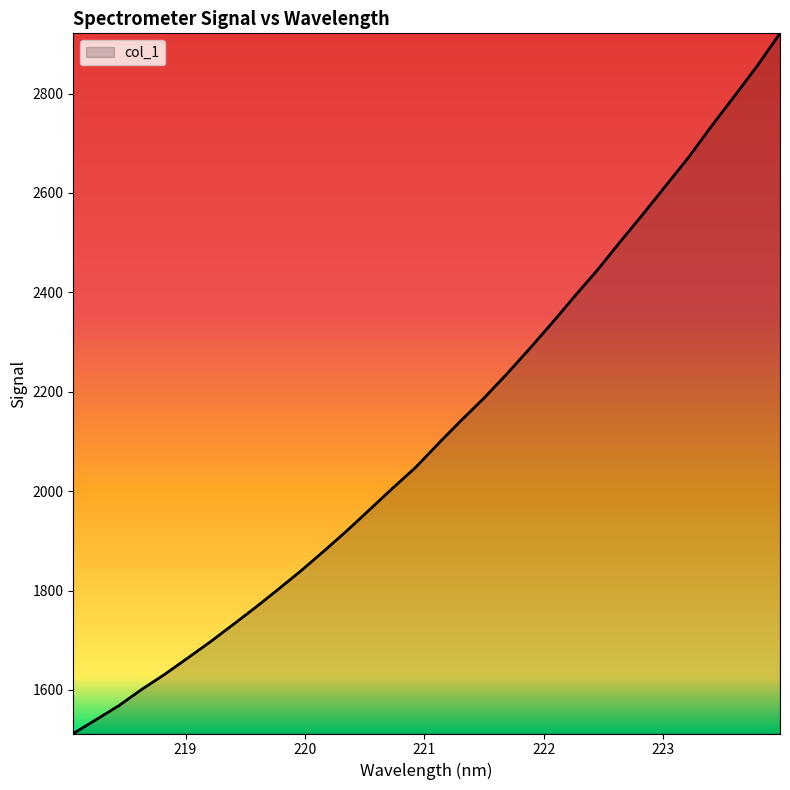

What is the difference between the maximum and minimum values?

1408.8